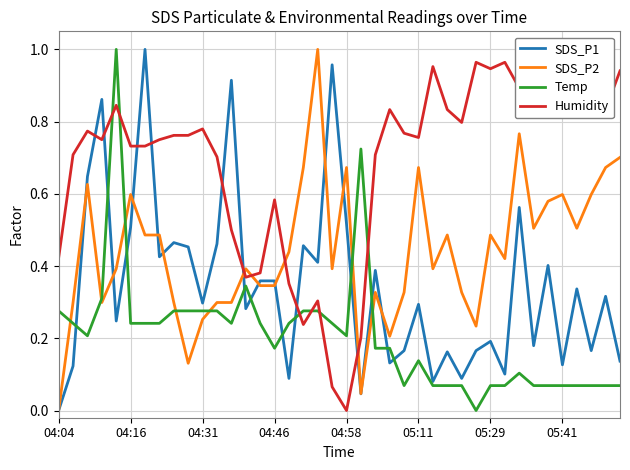

What is the greatest value displayed?

1.0